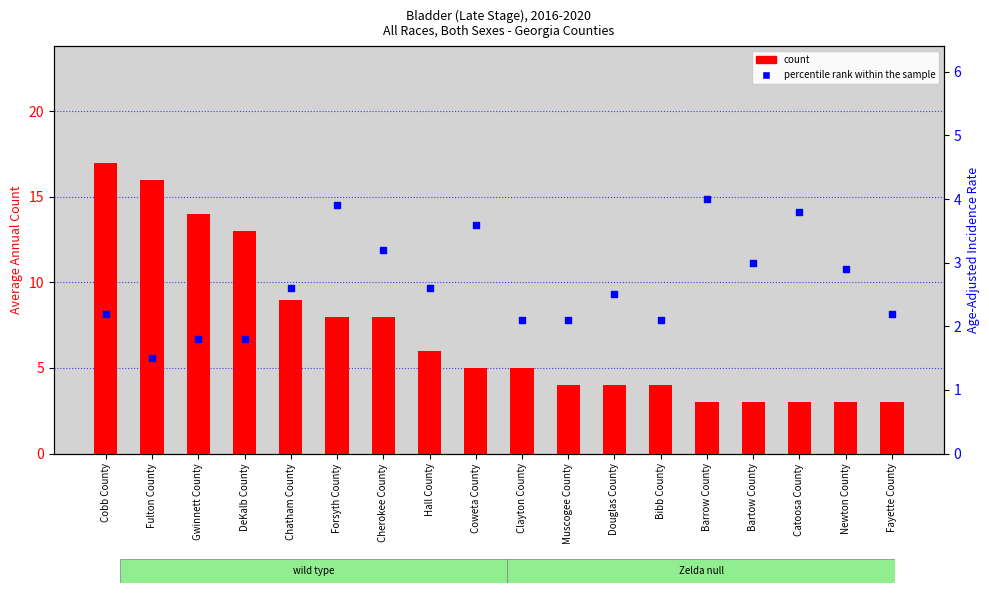

Which series reaches the minimum Y coordinate?

percentile rank within the sample